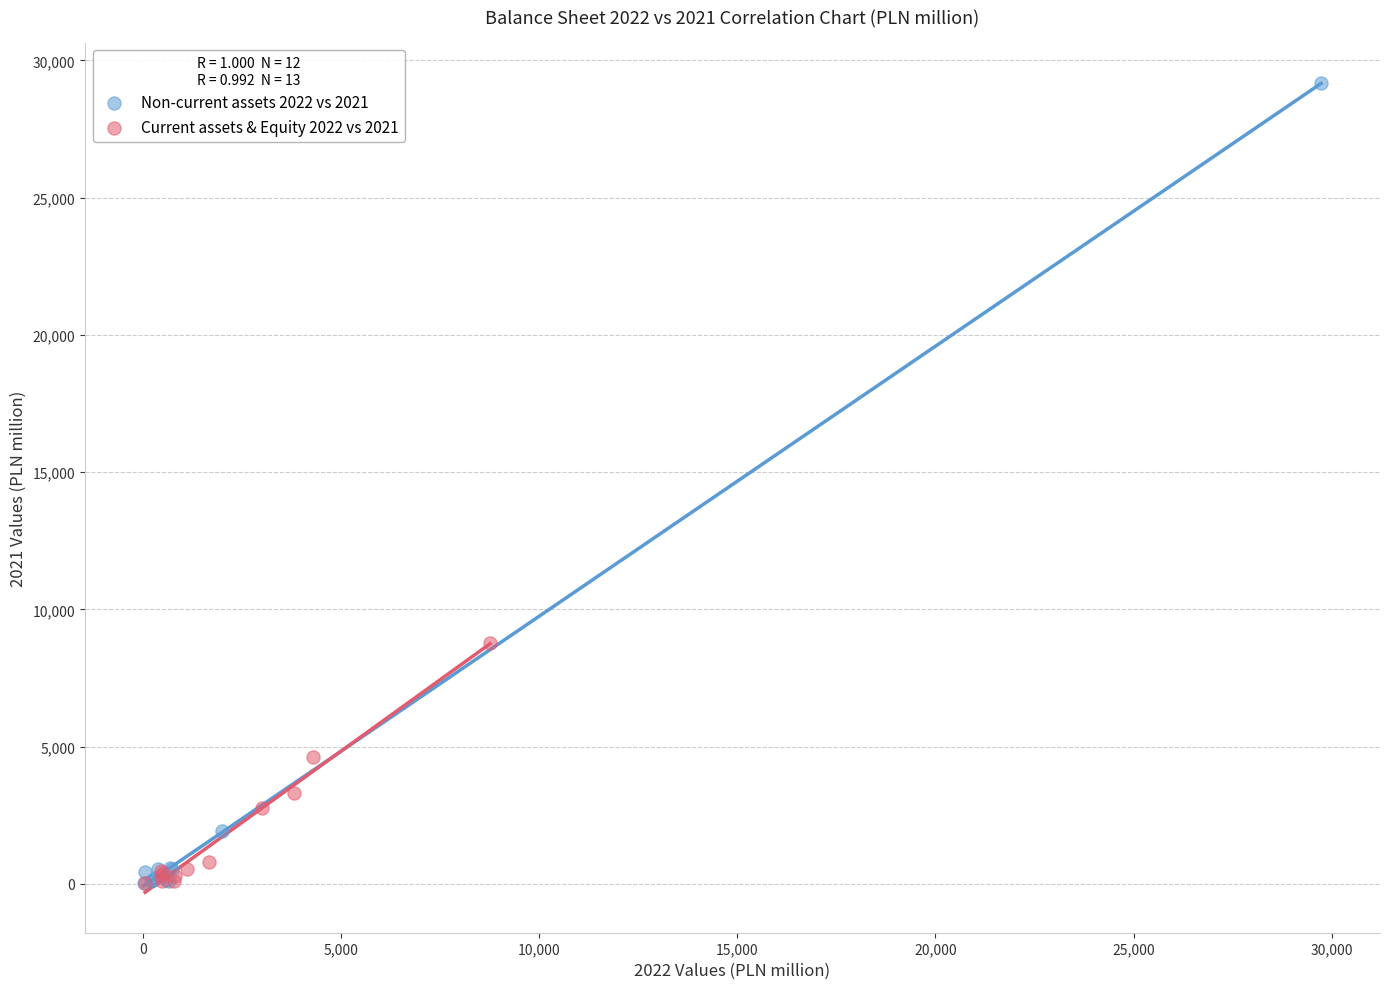

Which series has the widest spread of Y values?

Non-current assets 2022 vs 2021